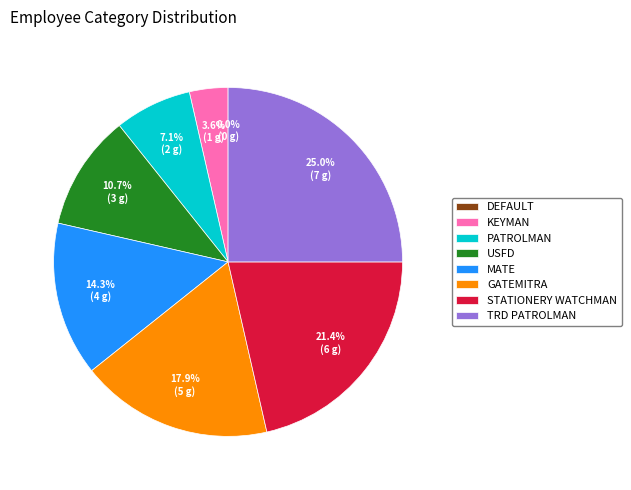

Approximately how many times larger is the value at USFD compared to MATE?

0.8